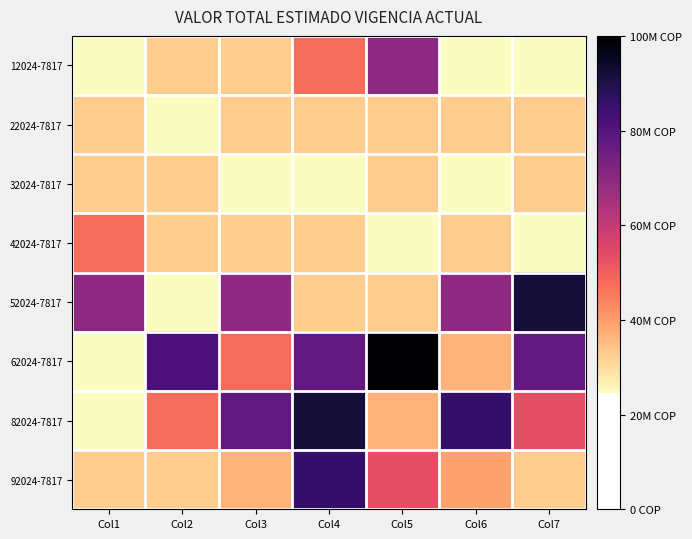

Reading right to left, list all the values displayed in this chart.

12024-7817: Col7=24629000	Col6=24629000	Col5=69652000	Col4=47443000	Col3=32472000	Col2=32472000	Col1=24629000
22024-7817: Col7=32472000	Col6=32472000	Col5=32472000	Col4=32472000	Col3=32472000	Col2=24629000	Col1=32472000
32024-7817: Col7=32472000	Col6=24629000	Col5=32472000	Col4=24629000	Col3=24629000	Col2=32472000	Col1=32472000
42024-7817: Col7=24629000	Col6=32472000	Col5=24629000	Col4=32472000	Col3=32472000	Col2=32472000	Col1=47443000
52024-7817: Col7=92026000	Col6=69652000	Col5=32472000	Col4=32472000	Col3=69652000	Col2=24629000	Col1=69652000
62024-7817: Col7=77726000	Col6=36498000	Col5=99968000	Col4=77726000	Col3=47443000	Col2=81774000	Col1=24629000
82024-7817: Col7=53460000	Col6=85822000	Col5=36498000	Col4=92026000	Col3=77726000	Col2=47443000	Col1=24629000
92024-7817: Col7=32472000	Col6=39171000	Col5=53460000	Col4=85822000	Col3=36498000	Col2=32472000	Col1=32472000